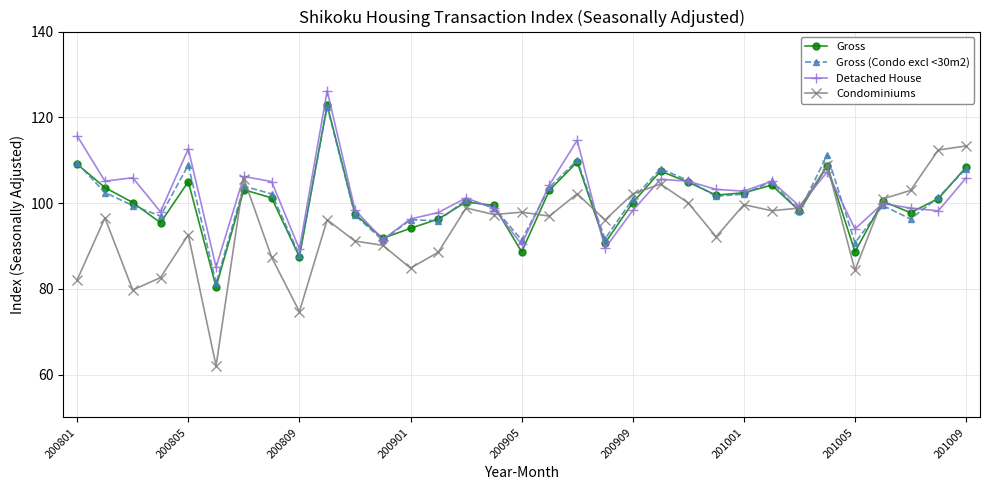

What is the maximum value for Detached House?

126.2